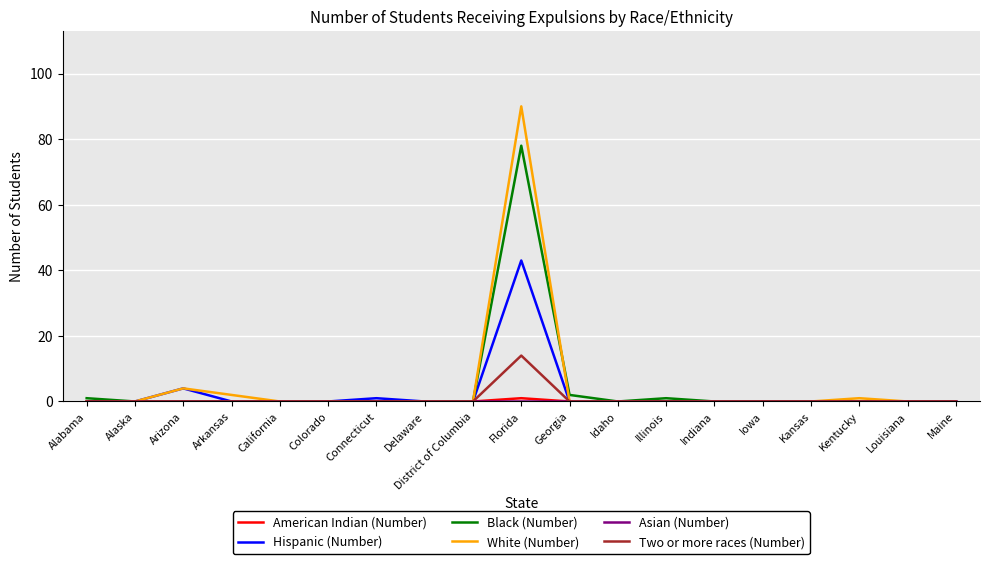

What is the difference between the second highest and second lowest values in the Hispanic (Number) series?

4